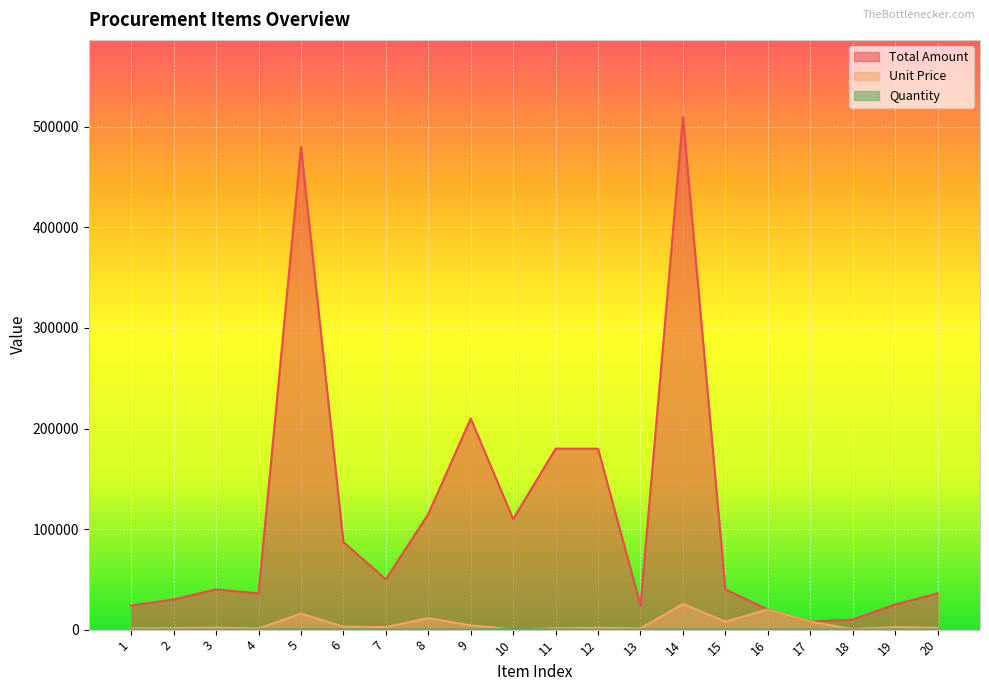

True or false: Total Amount and Quantity intersect in this chart.

False